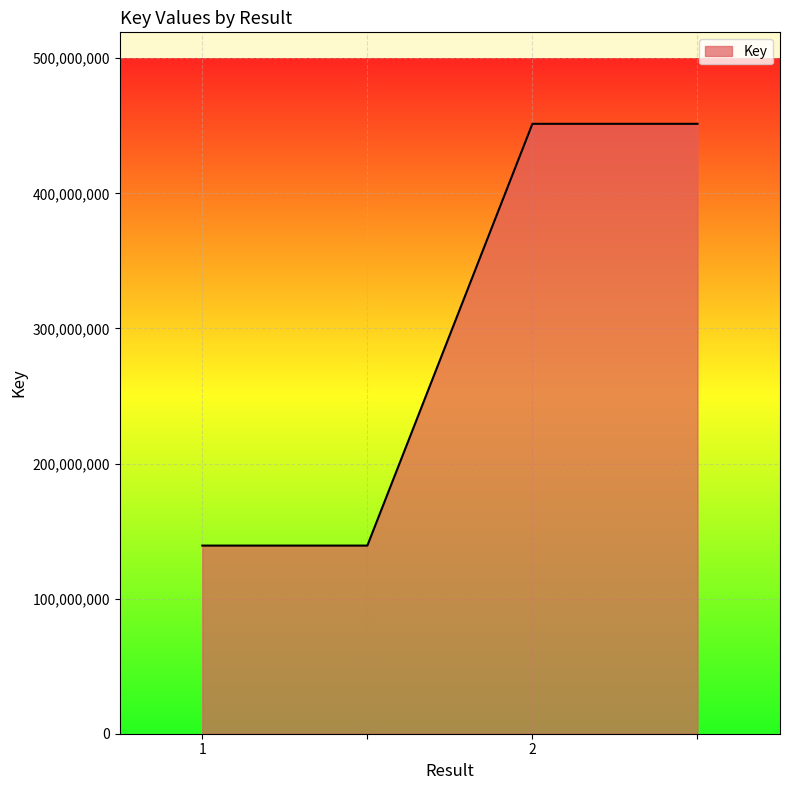

What is the greatest value displayed?

451425561